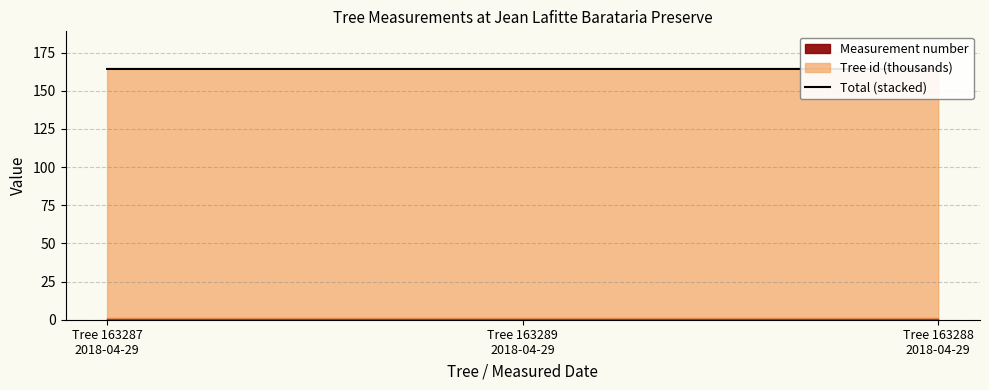

What is the label of the 3rd point from the right?

Tree 163287
2018-04-29